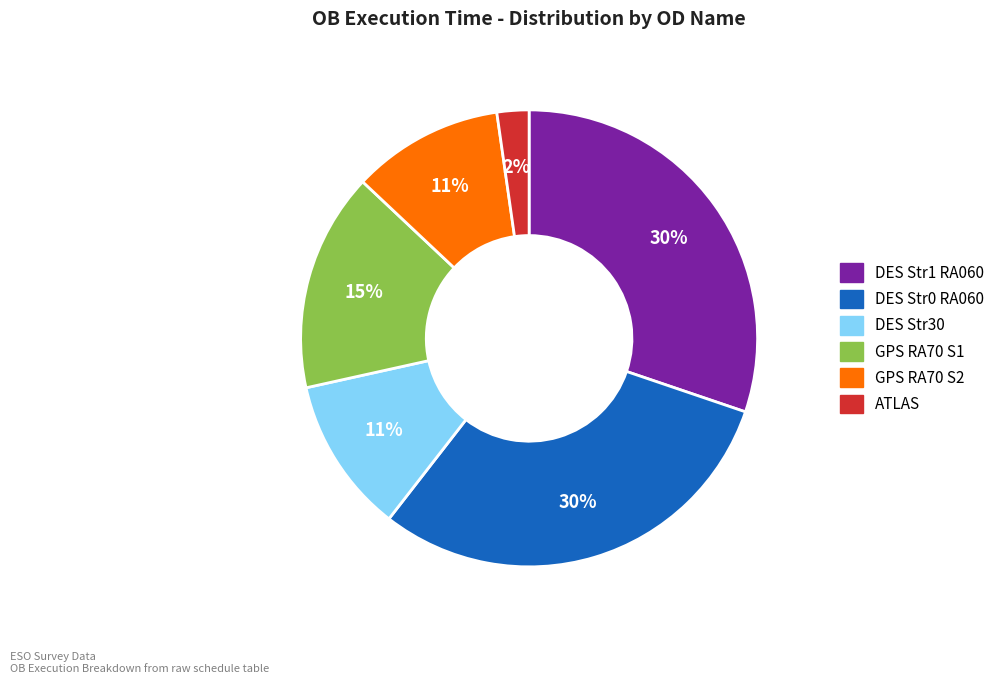

Is there a majority slice in this chart?

No